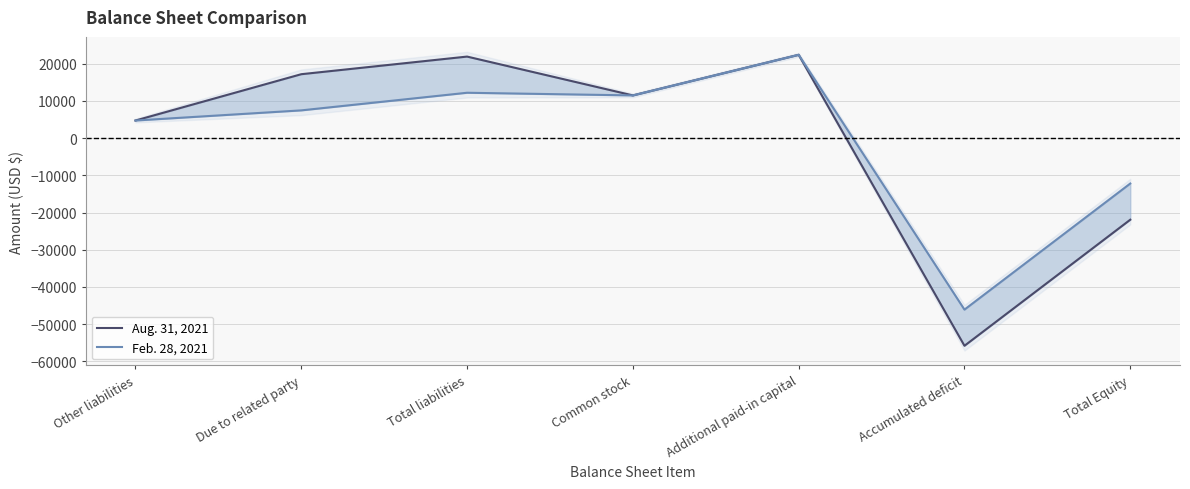

What position from the left is Additional paid-in capital?

5